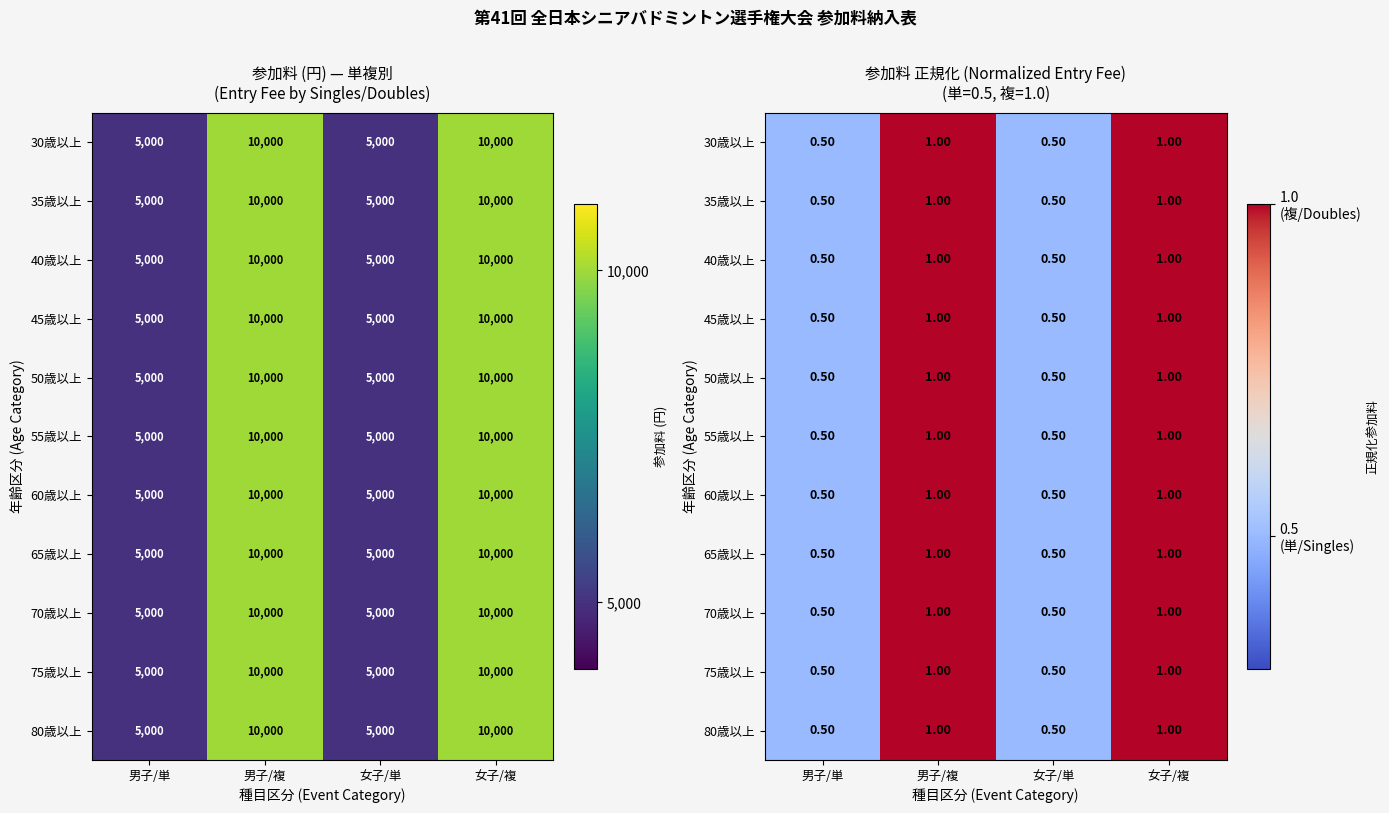

What is the total value across all series at 女子/複?

11.0